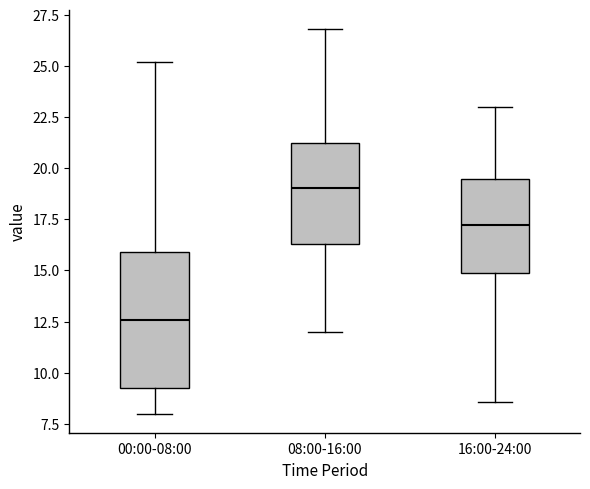

Reading left to right, transcribe this box plot: for each box, give where its median line is, the range the box spans, and where its two whiskers end, as read against the y-axis. The values are not printed on the chart, so give them approximately, as read against the axis.

00:00-08:00: median 12.5, box 9.5 to 16.0, whiskers 8.0 to 25.0
08:00-16:00: median 19.0, box 16.5 to 21.0, whiskers 12.0 to 27.0
16:00-24:00: median 17.0, box 15.0 to 19.5, whiskers 8.5 to 23.0